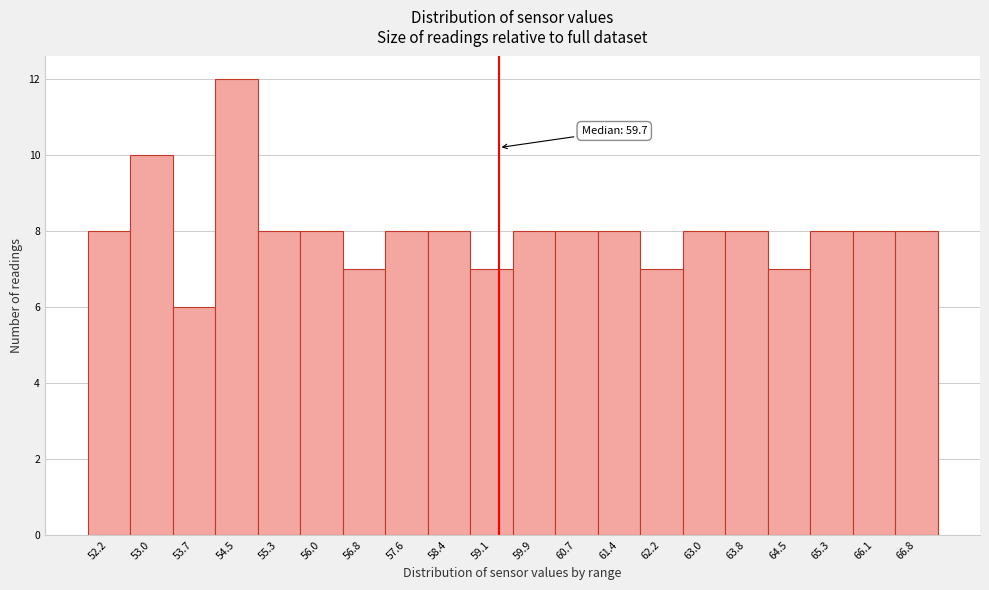

Reading right to left, what are all the values shown in this chart?

8	8	8	7	8	8	7	8	8	8	7	8	8	7	8	8	12	6	10	8